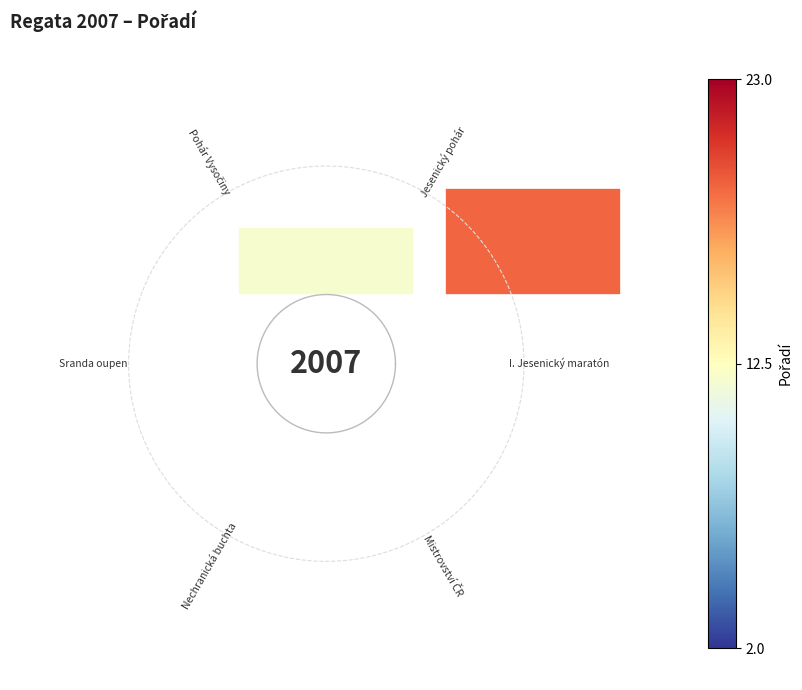

True or false: 0.5 accounts for 33% of the total.

True